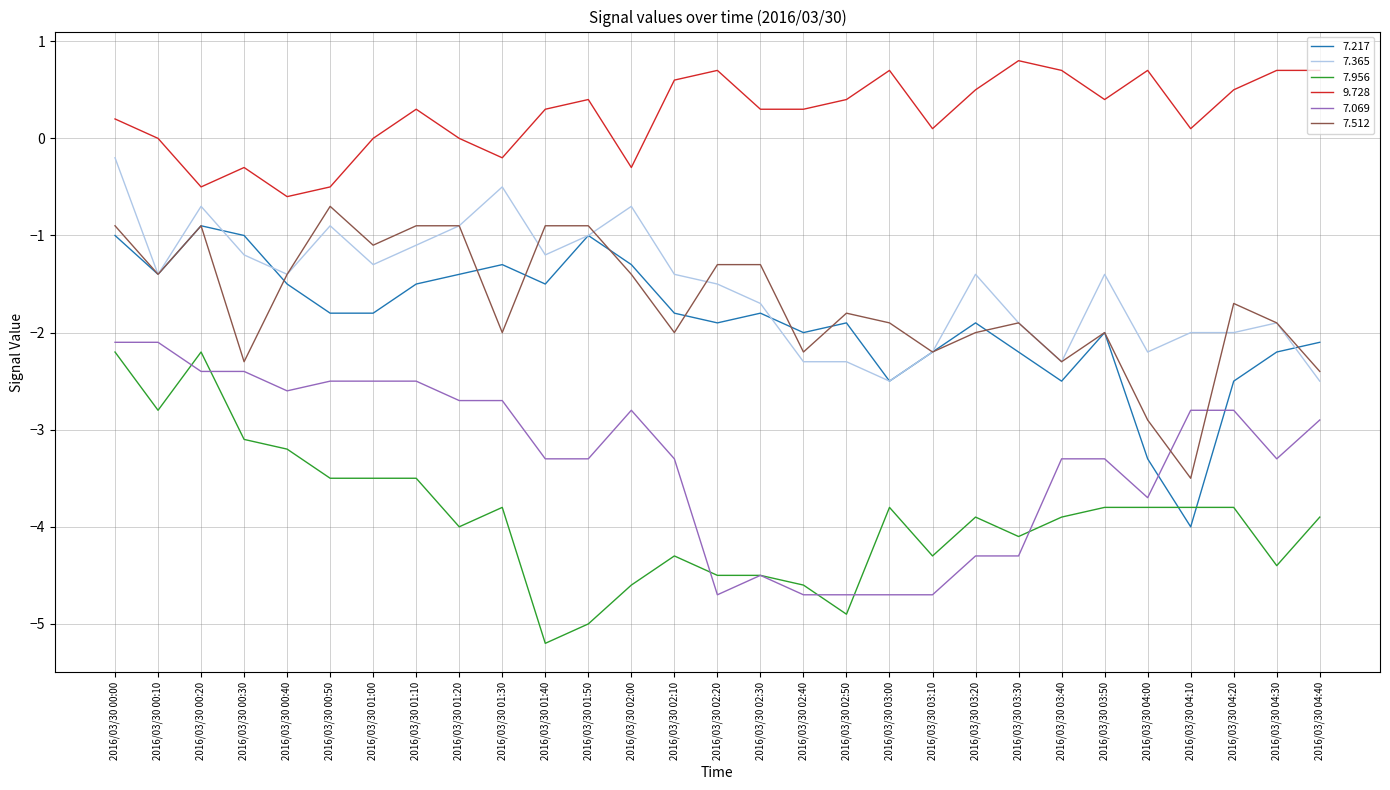

True or false: 7.365 and 7.069 cross at least once.

False